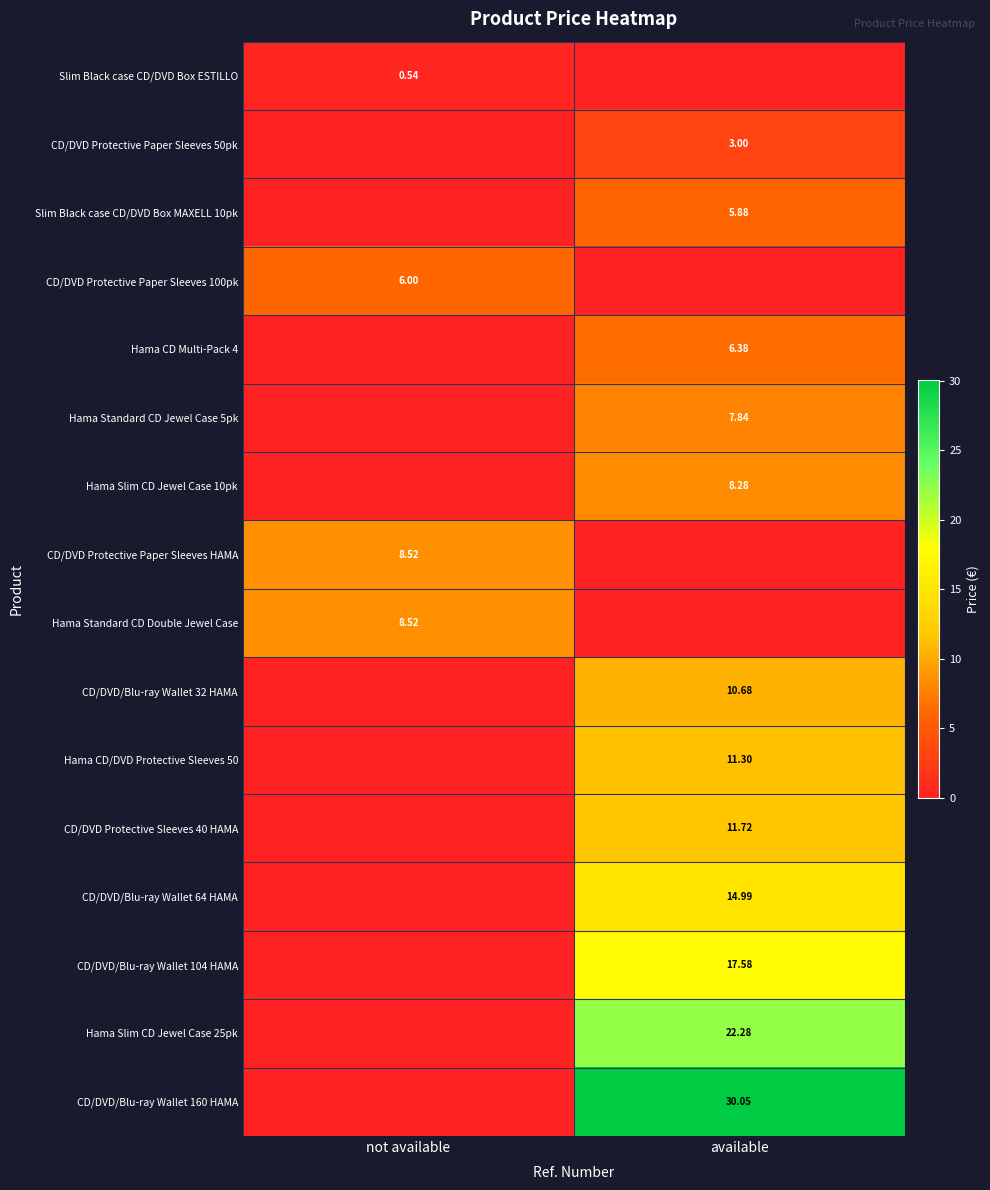

Which series has the widest spread of values?

CD/DVD/Blu-ray Wallet 160 HAMA